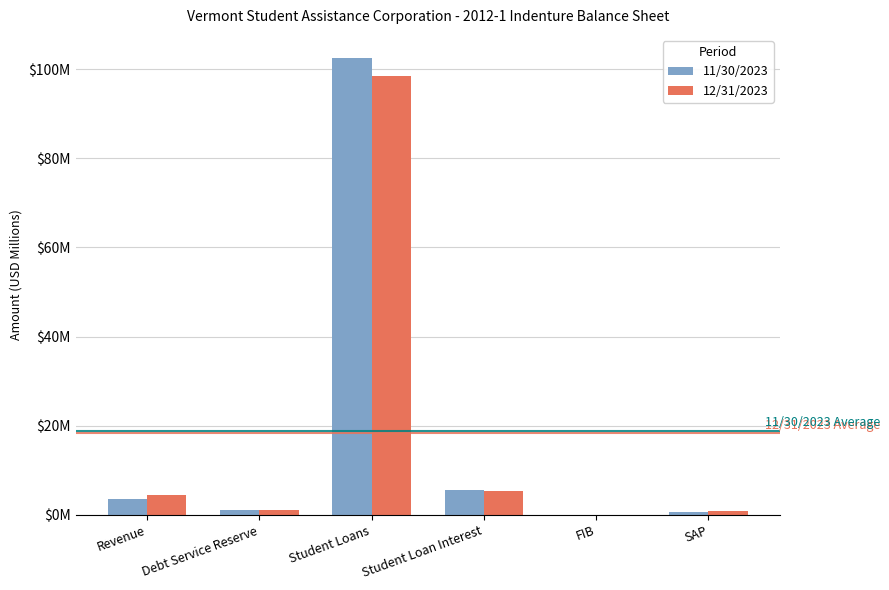

Is the value of 11/30/2023 at Revenue greater than the value of 12/31/2023 at Debt Service Reserve?

Yes